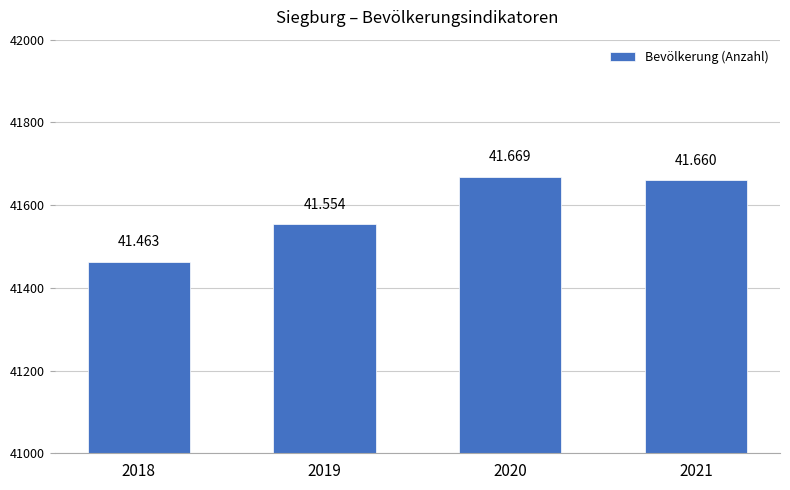

Rank the categories by value from highest to lowest.

2020, 2021, 2019, 2018